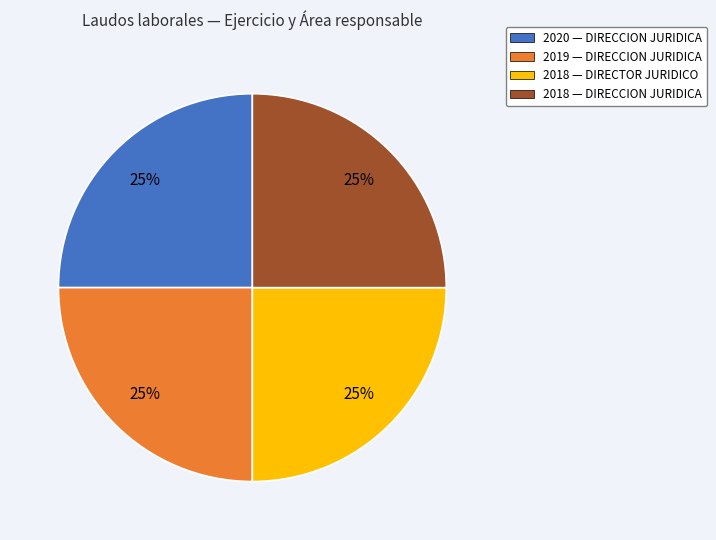

Does any single category account for the majority?

No